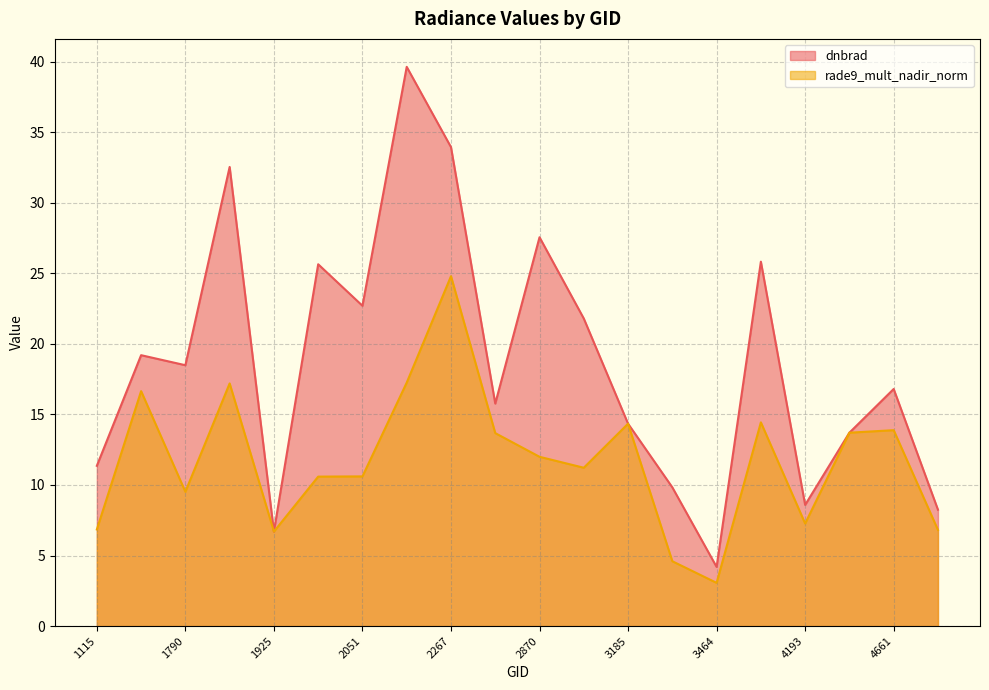

How many data points does each series have?

20